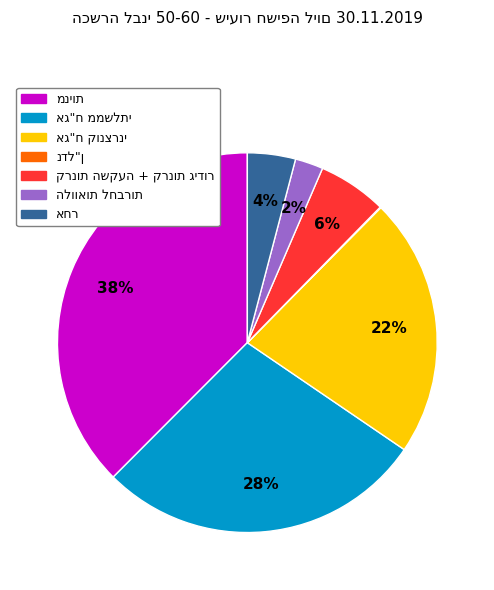

Is there any slice that represents more than half of the pie?

No